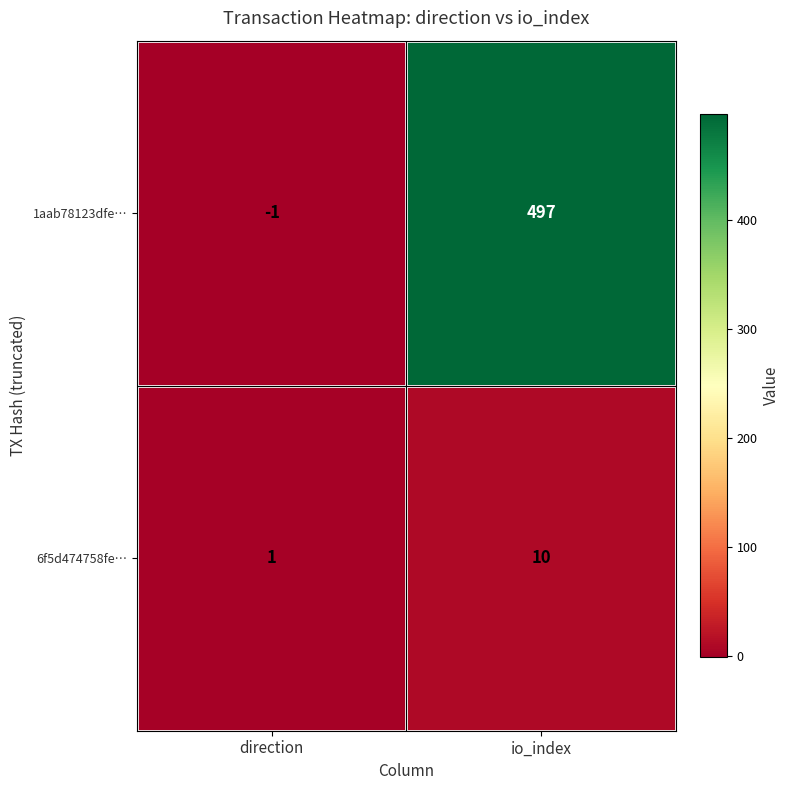

Which series has the largest total across all categories?

1aab78123dfe…